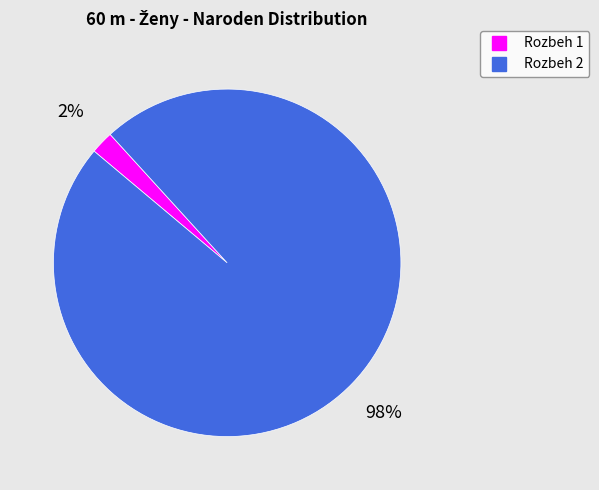

What is the smallest slice in the pie chart?

Rozbeh 1